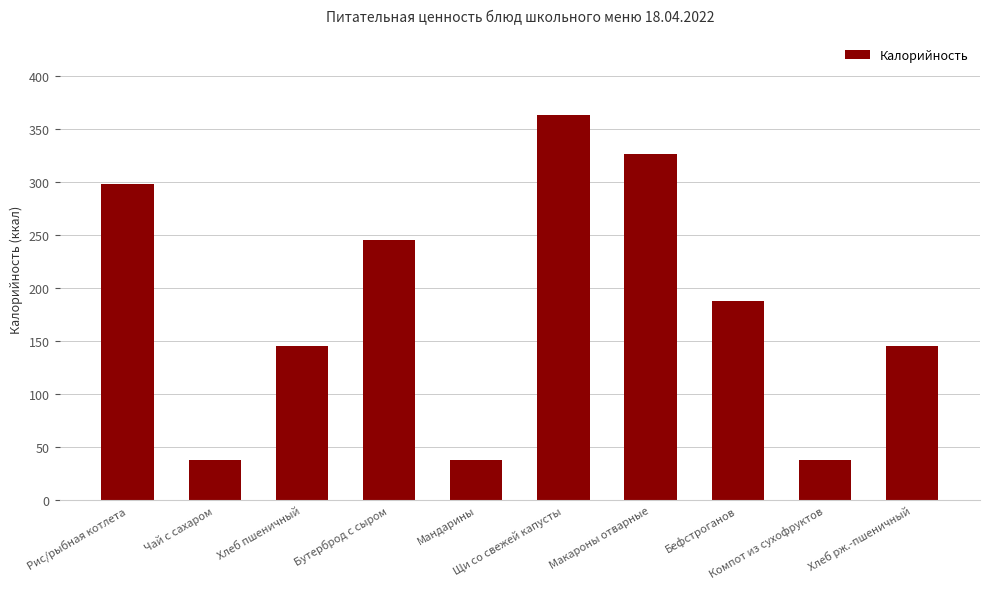

What is the difference between the maximum and second lowest values?

325